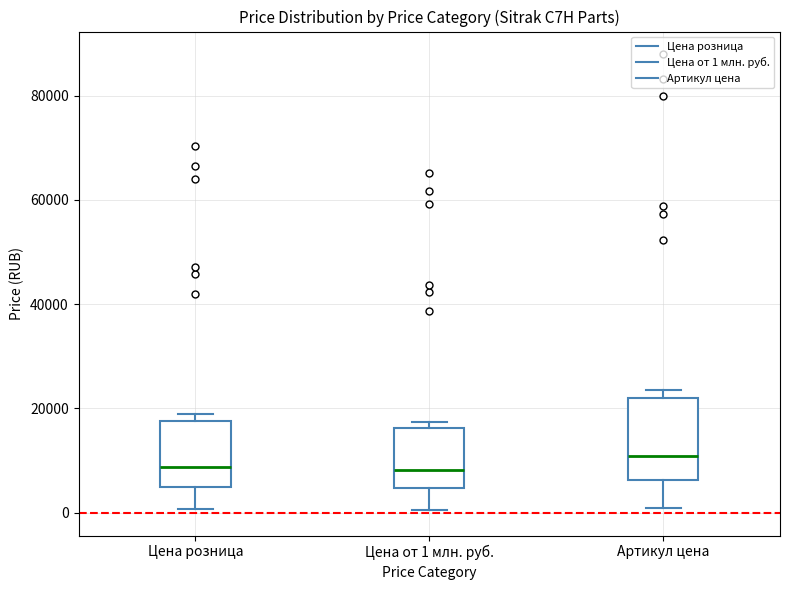

Which box is the tallest, from its lower edge to its upper edge?

Артикул цена